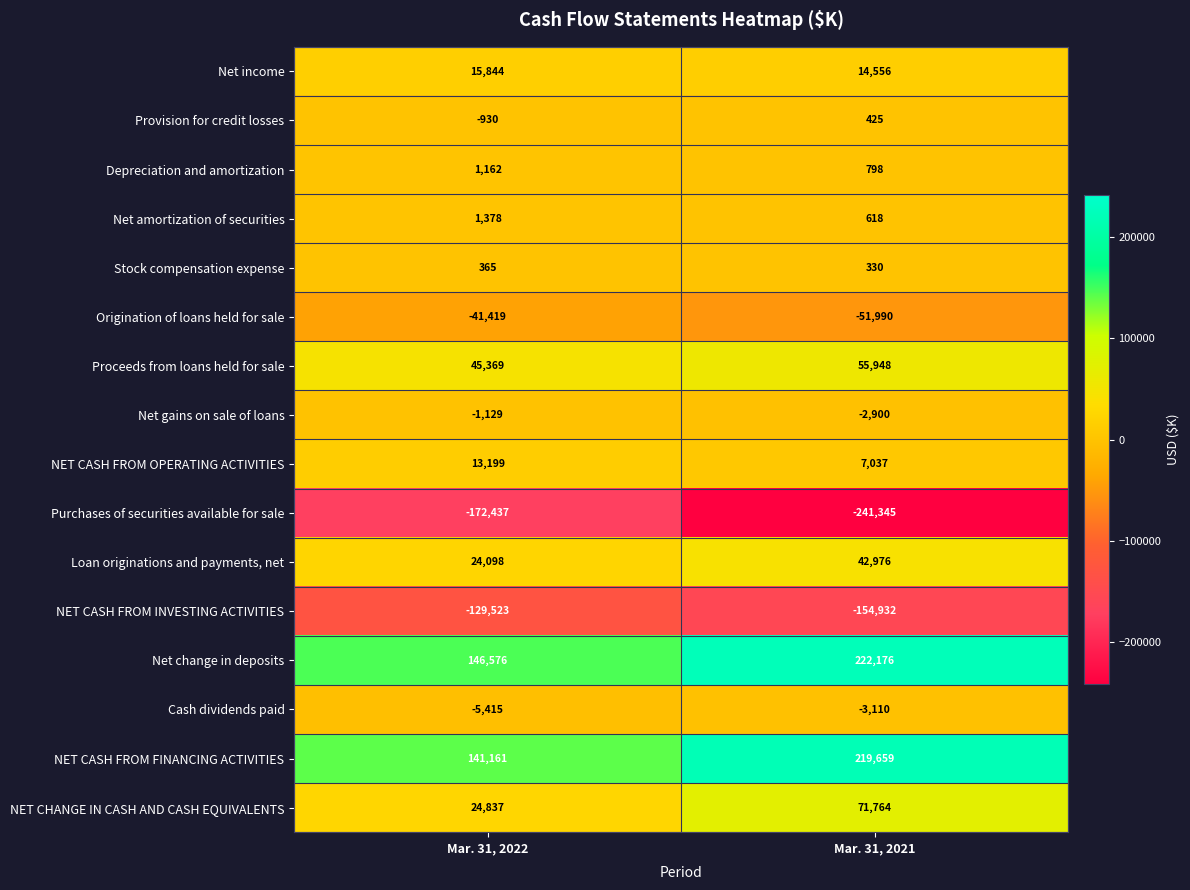

What is the maximum value shown in the chart?

222176